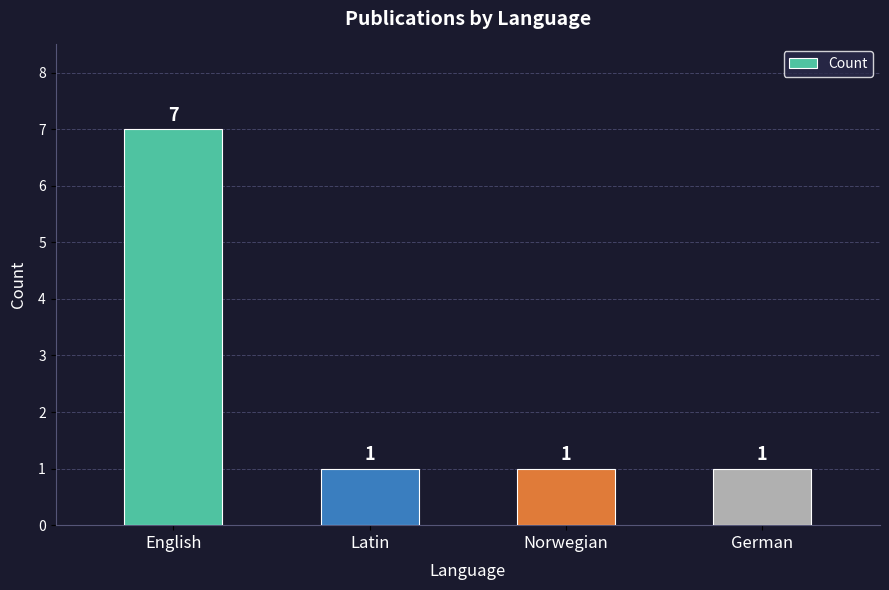

Which category has the highest value across all series?

English